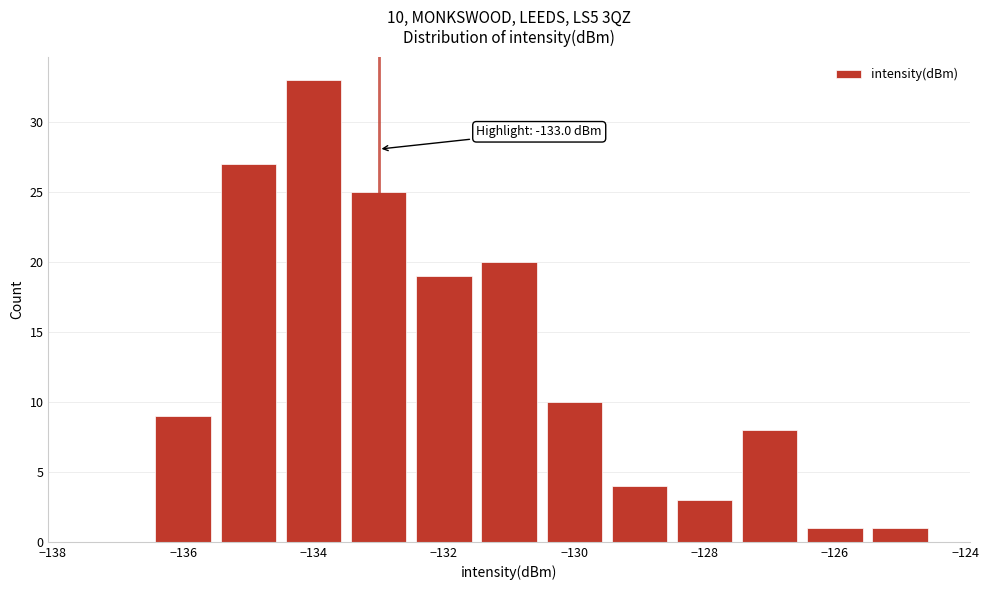

Which range on the x-axis has the tallest bar?

-134.5 to -133.5